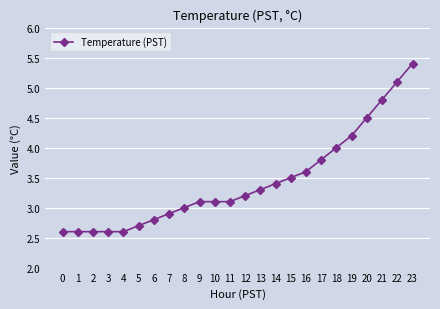

The value at 2 is 3.5. True or false?

False